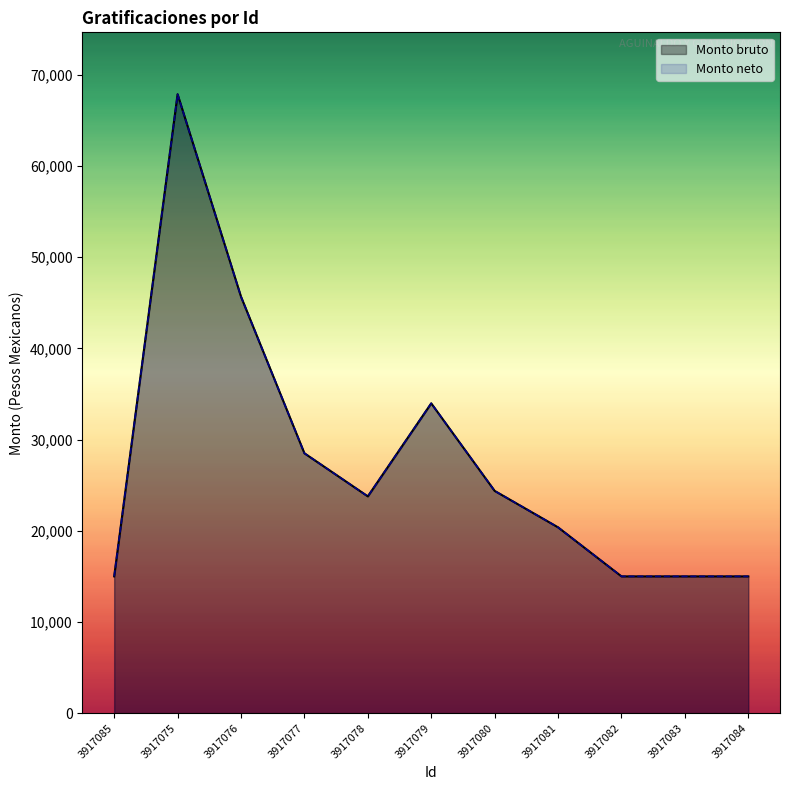

Between 3917076 and 3917079, which is larger?

3917076